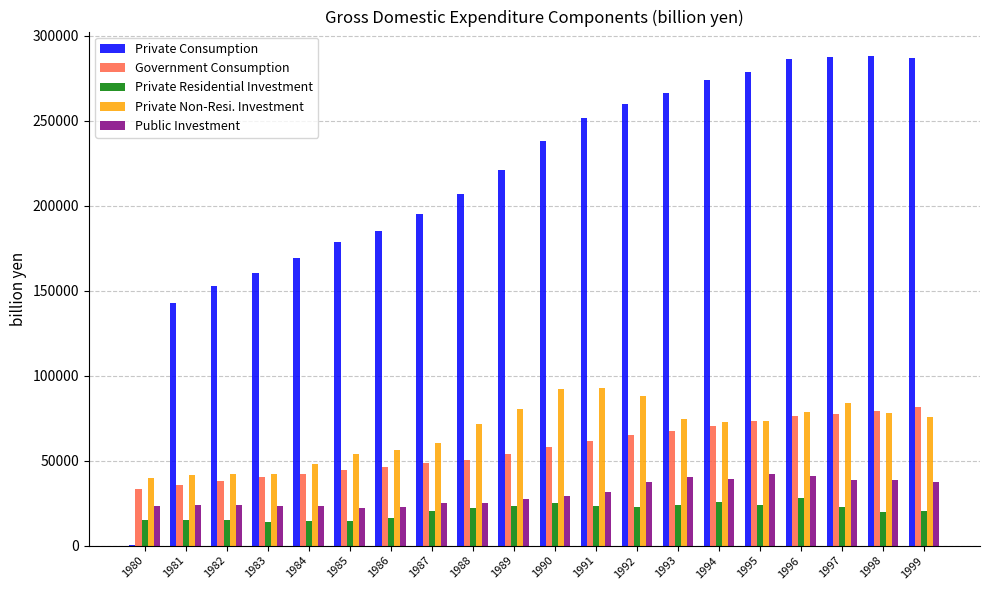

The value of Private Consumption at 1981 is 61047.1. True or false?

False